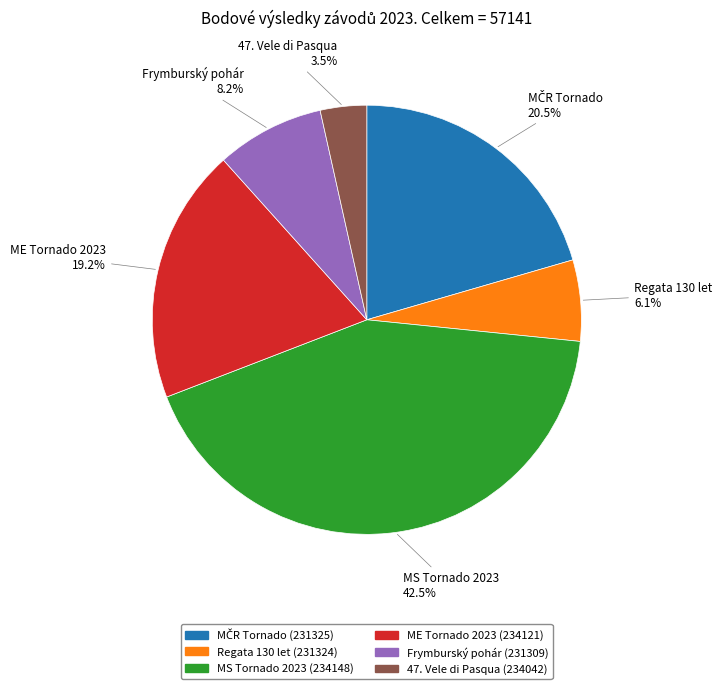

Is 47. Vele di Pasqua the majority of the pie?

No